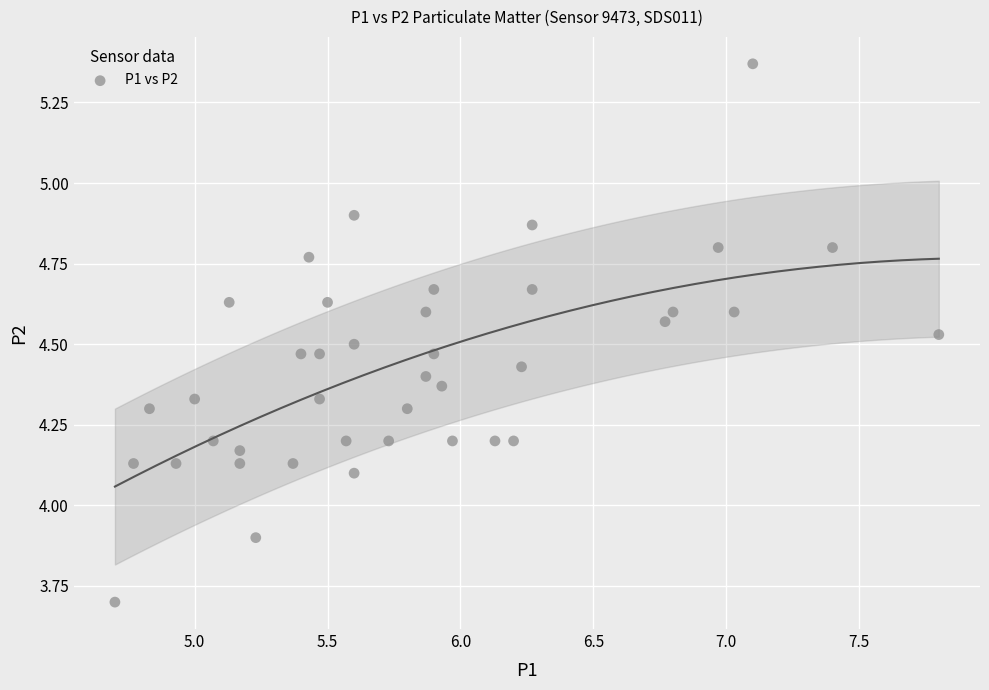

What is the range of X values (max minus min)?

3.1